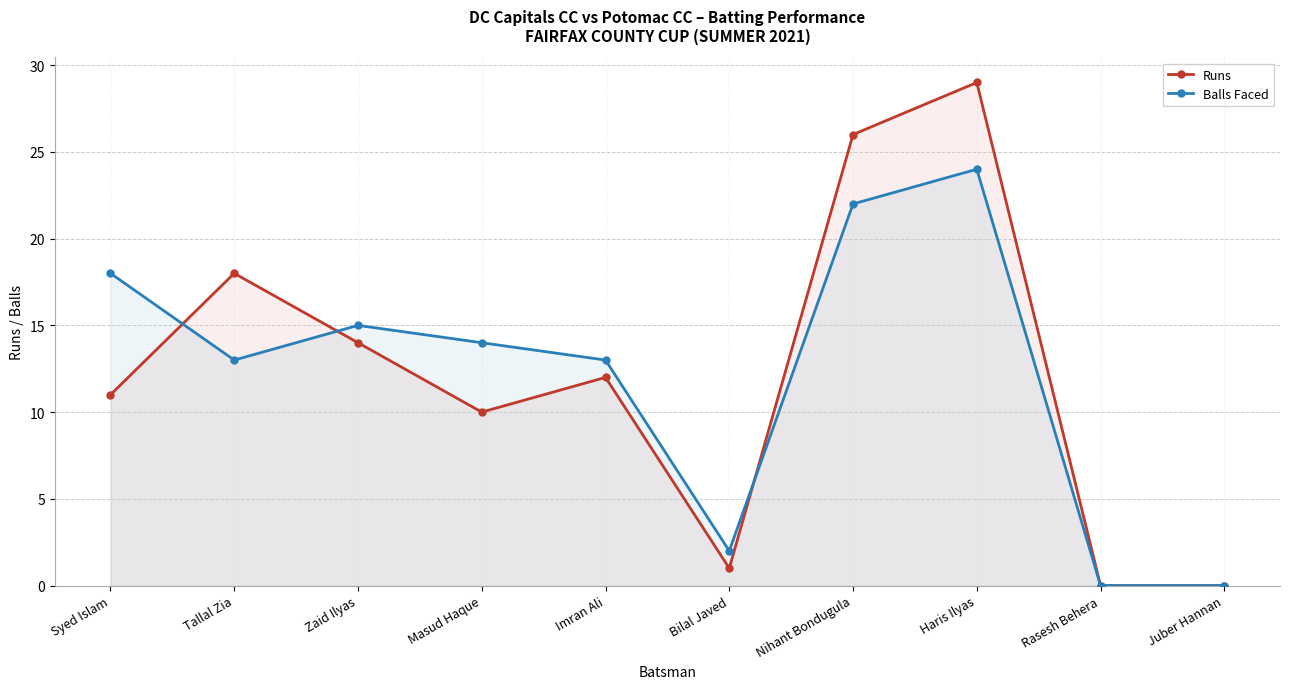

How many values in Balls Faced are above zero?

8